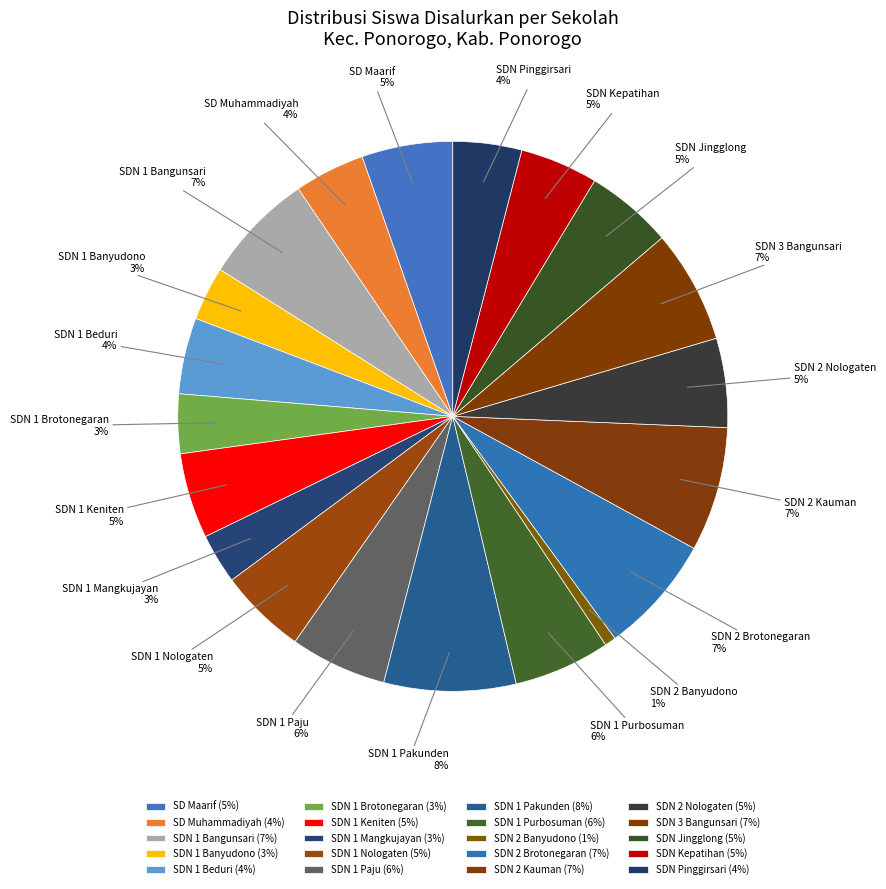

How many segments does this pie chart have?

20